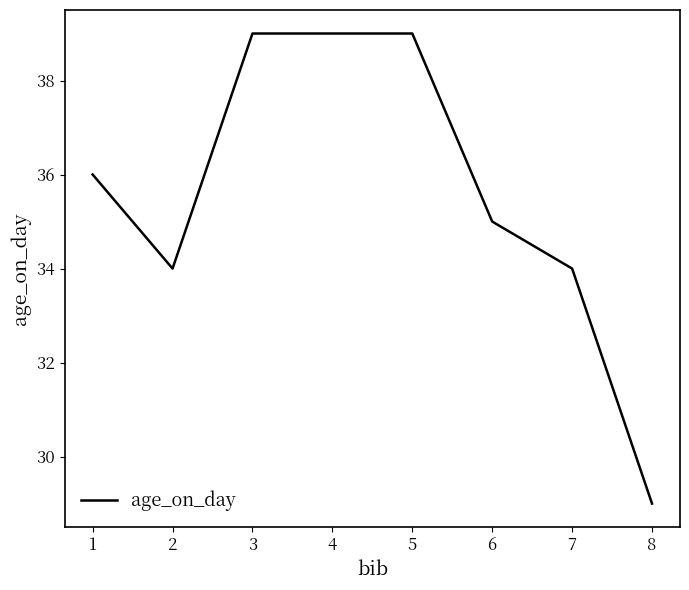

The value at 6 is 35. True or false?

True